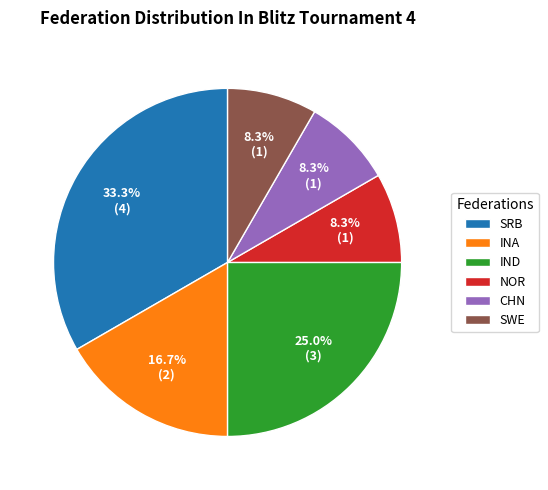

How much of the chart is everything except CHN?

91.7%